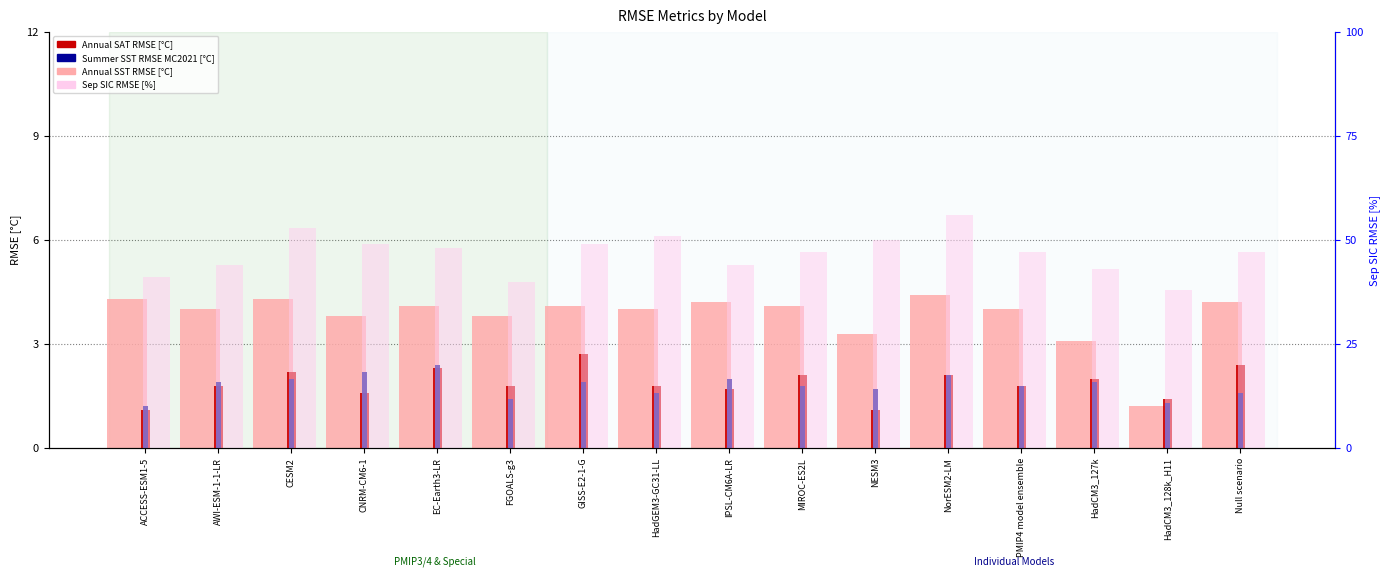

At which category does the chart reach its minimum across all series?

ACCESS-ESM1-5